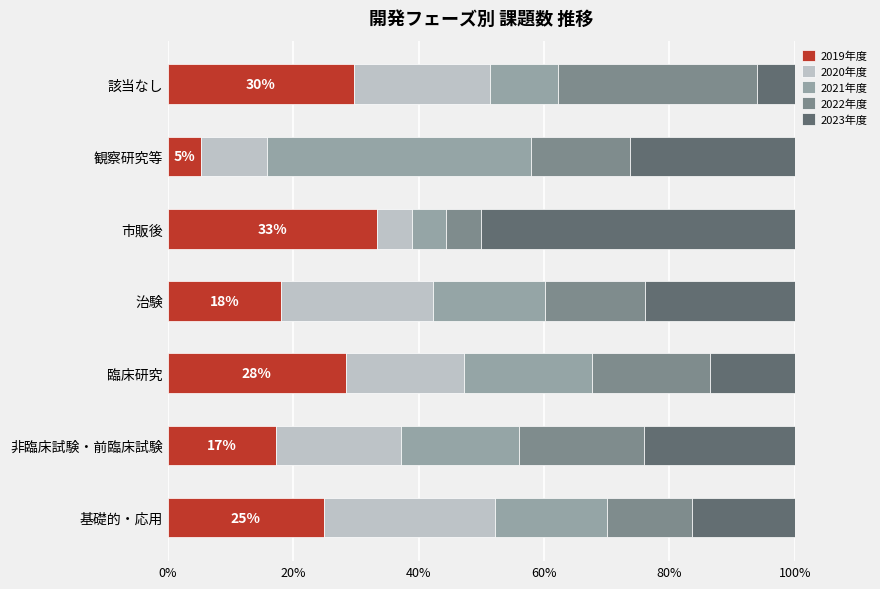

What is the lowest value of the 2019年度 series?

5.3